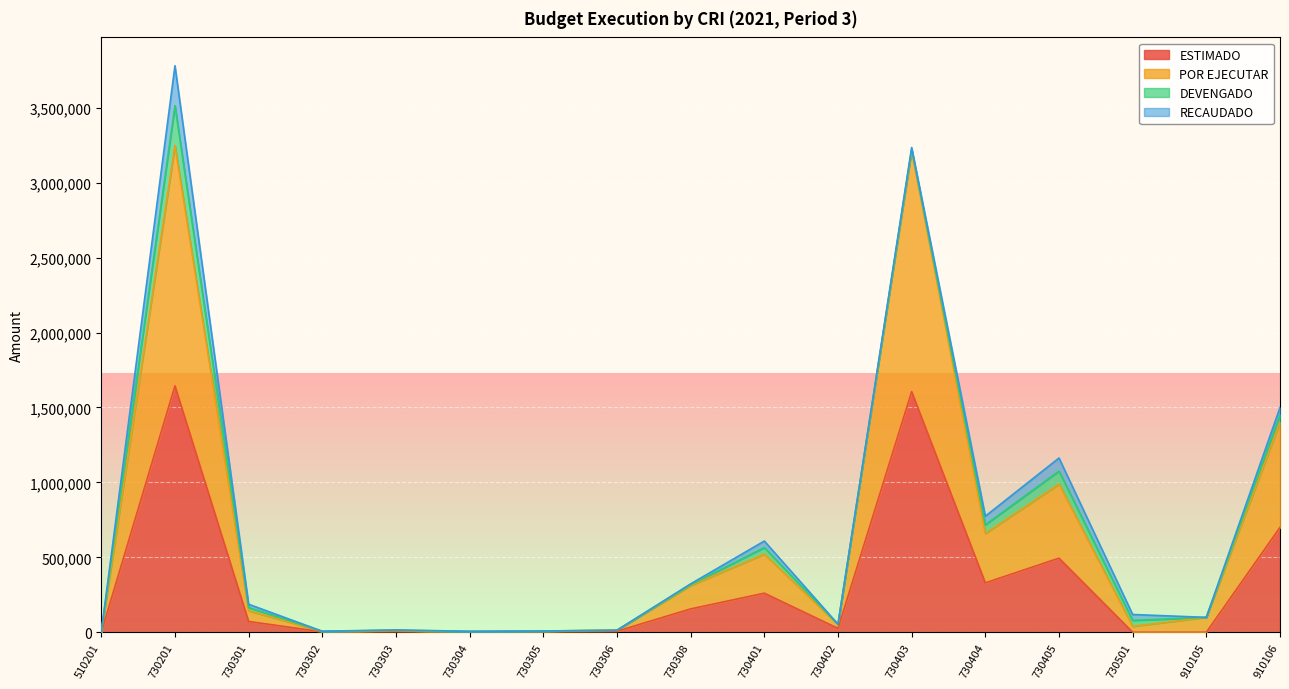

Does the chart display data point markers on the line(s)?

No